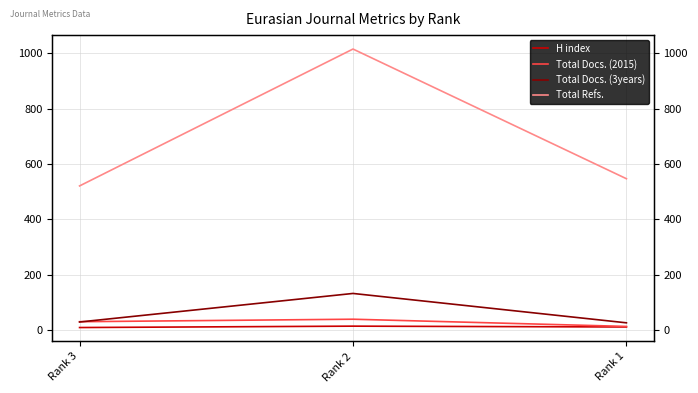

What is the difference between the highest and lowest values at Rank 2?

1000